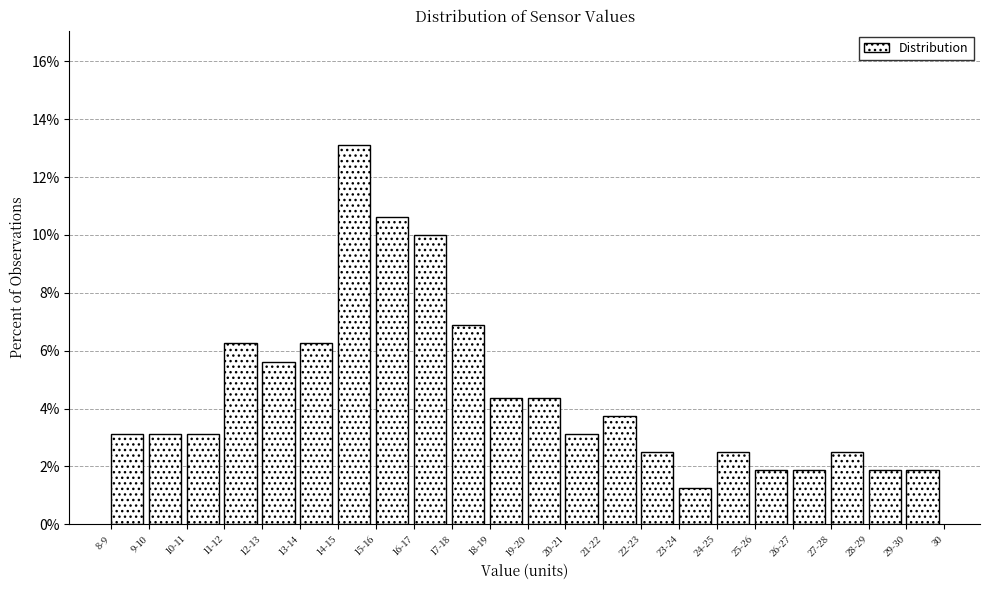

What position from the left is 19-20?

12